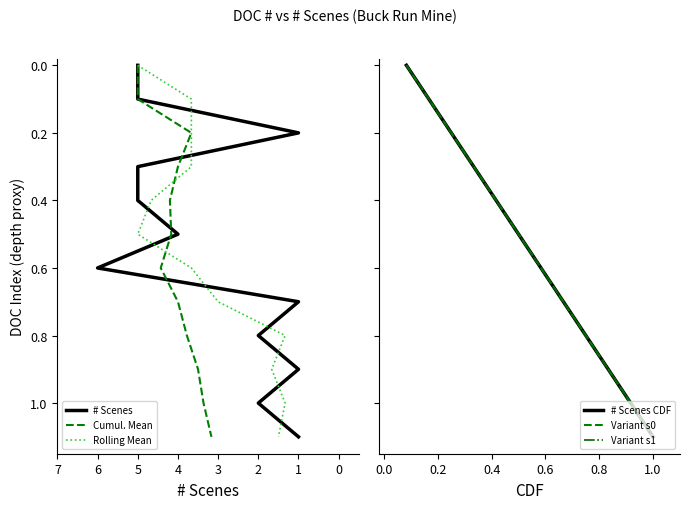

What are all the series names shown in the legend?

# Scenes, Cumul. Mean, Rolling Mean, # Scenes CDF, Variant s0, Variant s1